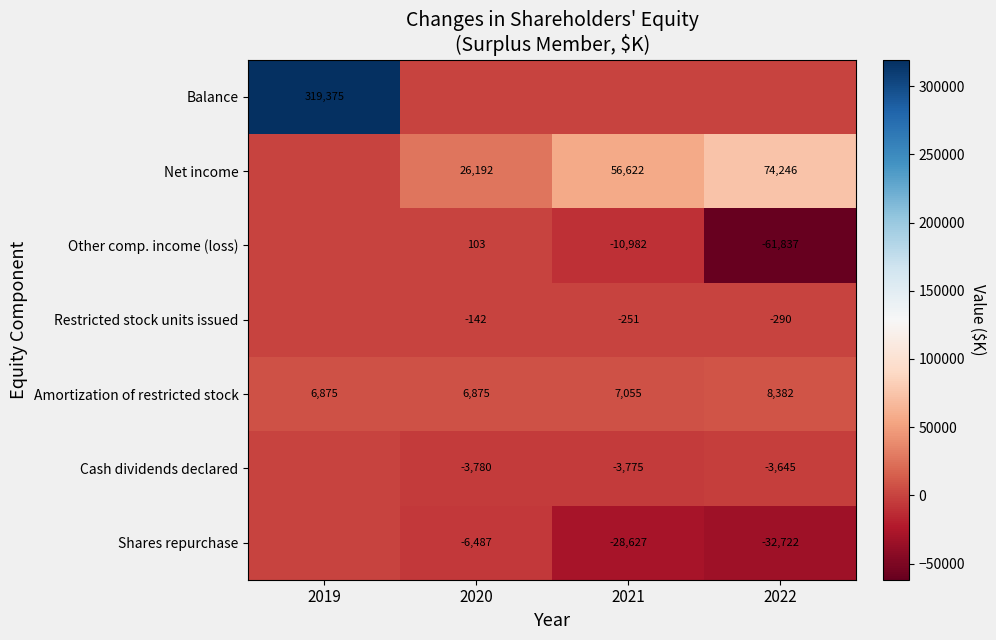

The value of Cash dividends declared at 2022 is -3645. True or false?

True